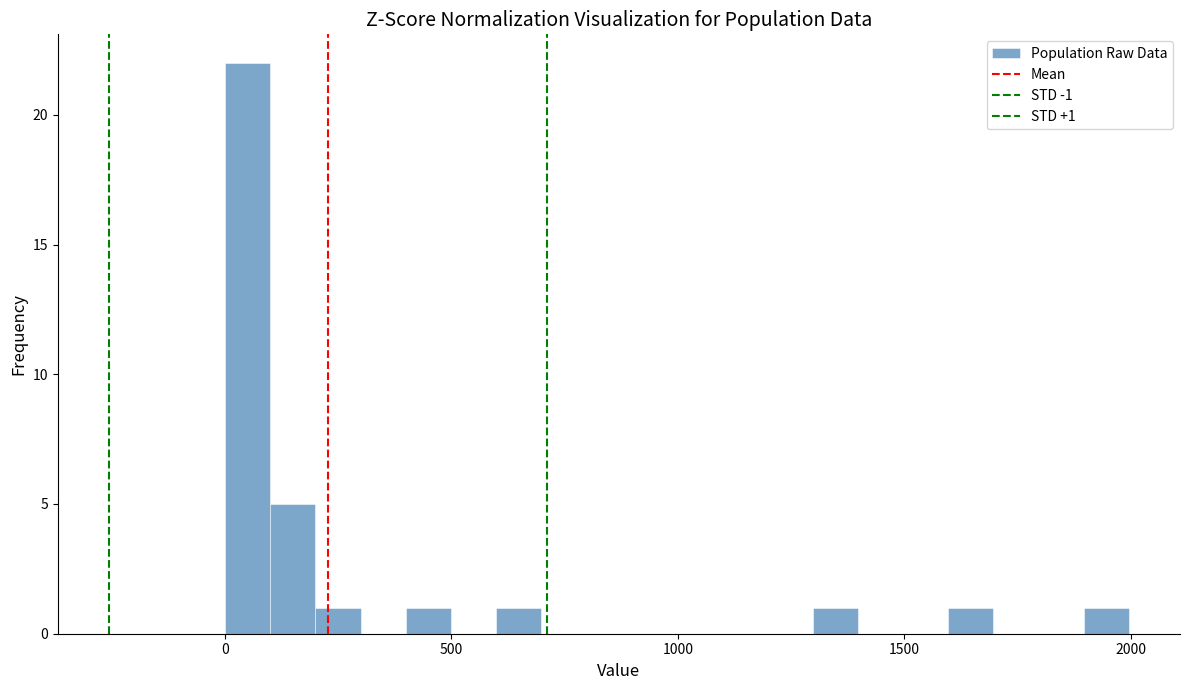

Read against the x-axis, roughly where is the centre of the tallest bar?

50